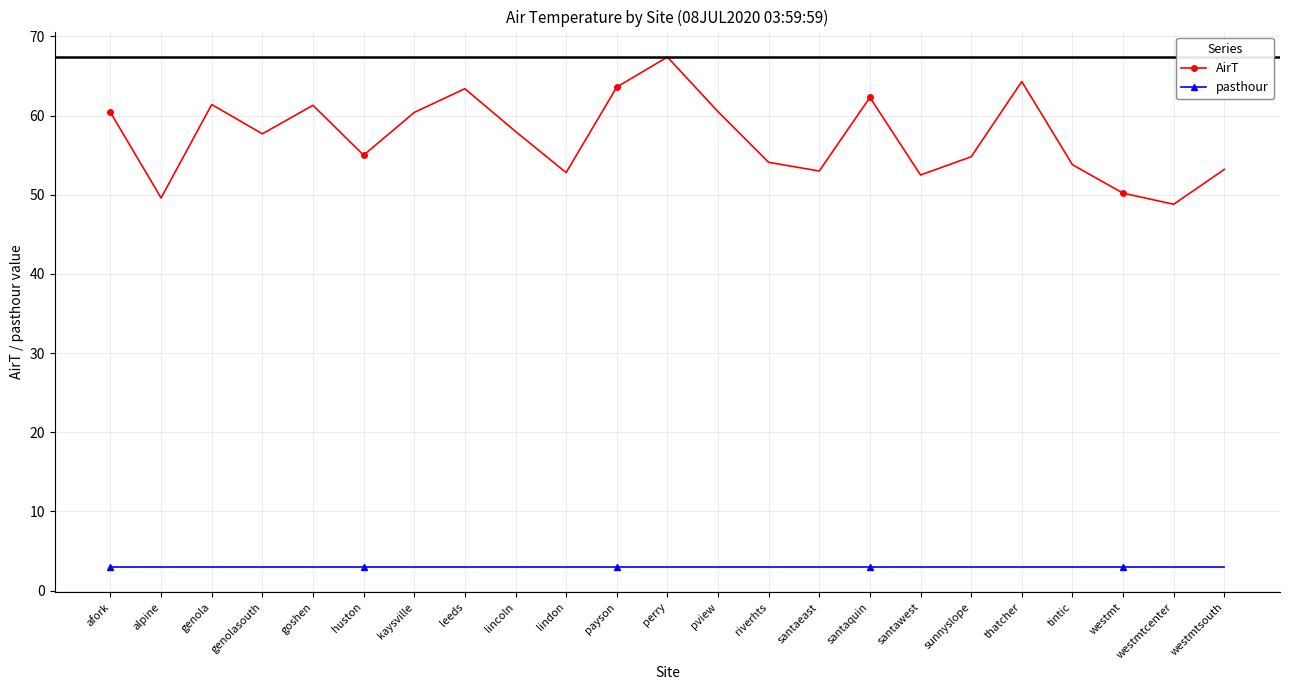

What is the smallest value displayed?

3.0